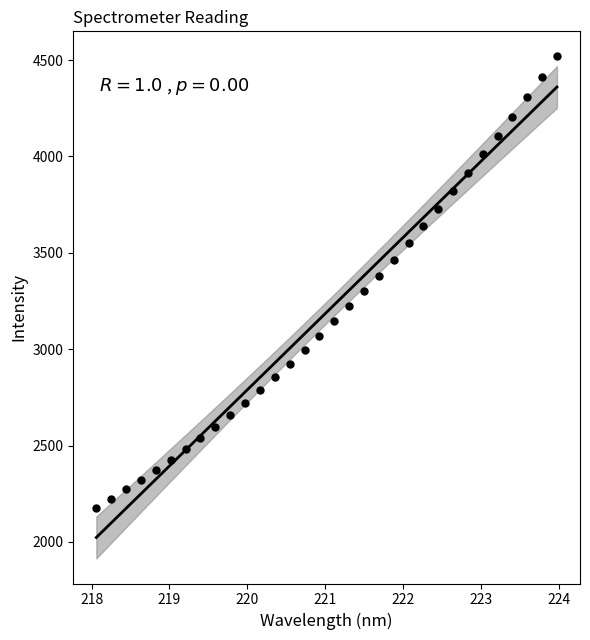

What is the range of X values (max minus min)?

5.9